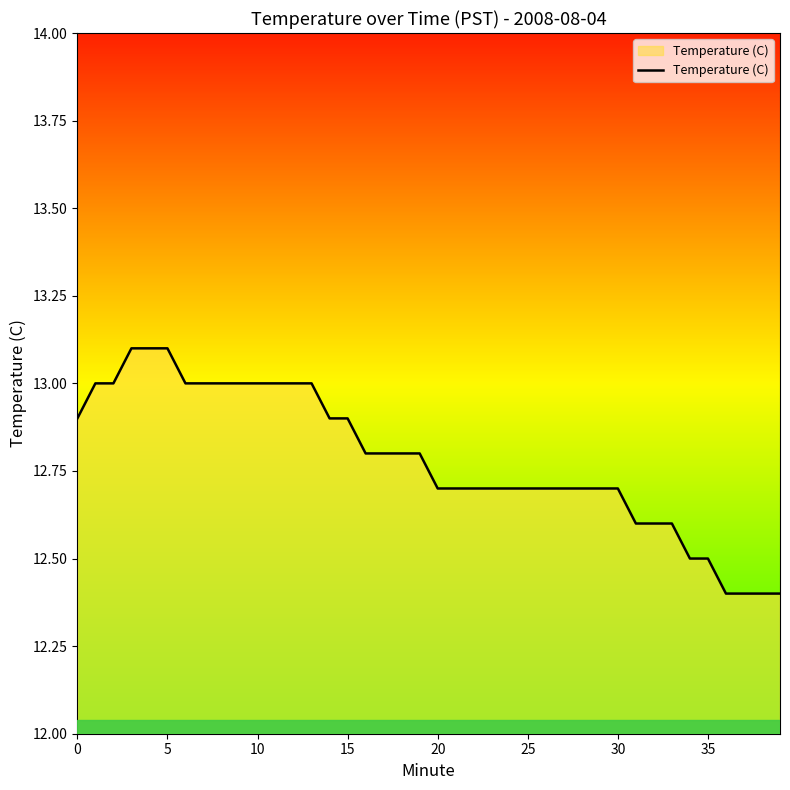

What is the smallest value displayed?

12.4